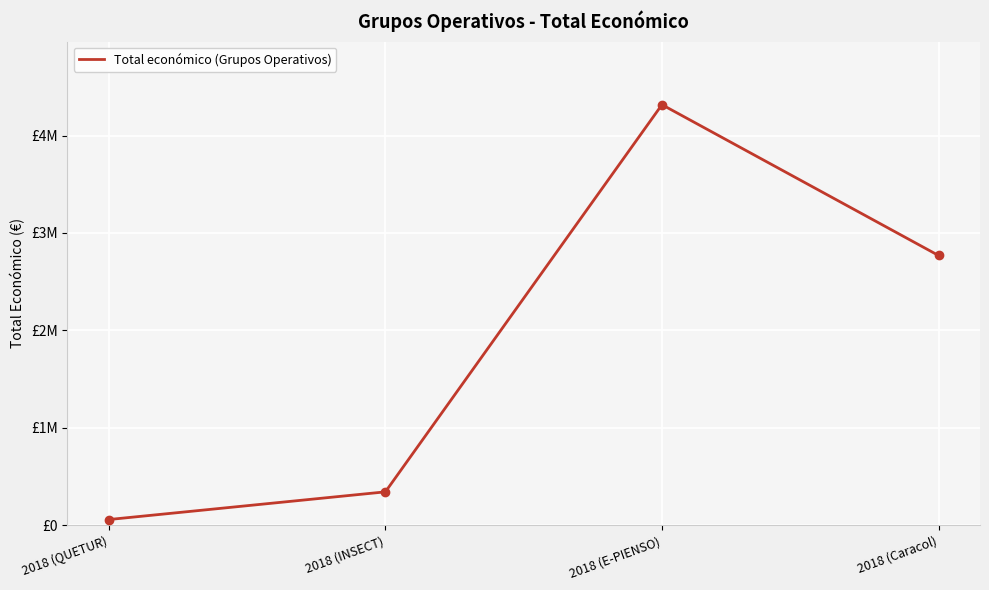

What is the label of the 3rd point from the right?

2018 (INSECT)